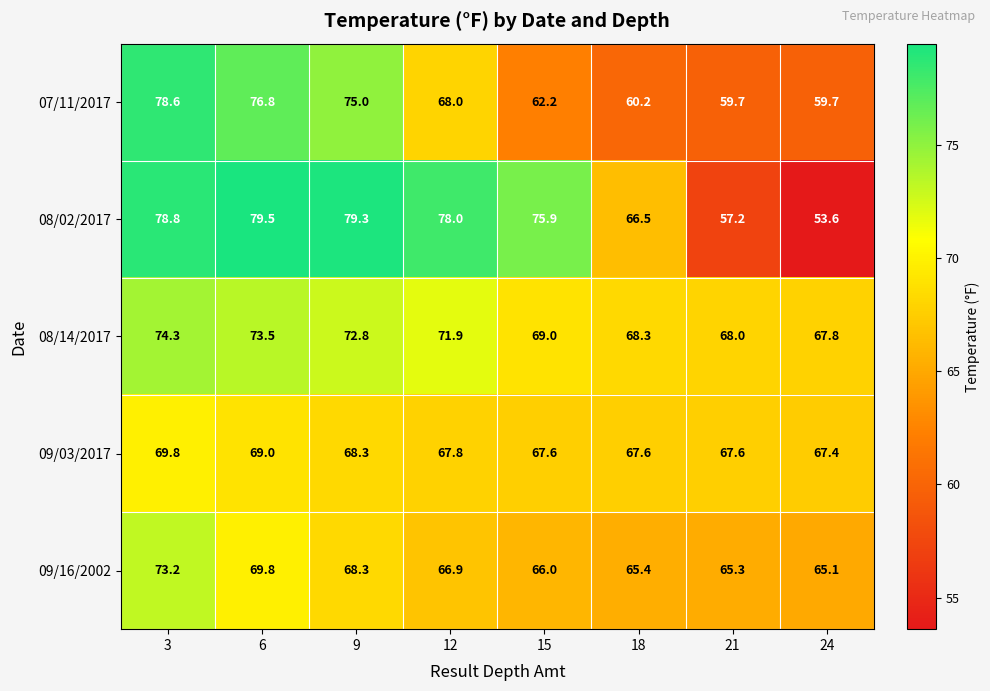

List the series in order of their peak value, highest first.

08/02/2017, 07/11/2017, 08/14/2017, 09/16/2002, 09/03/2017